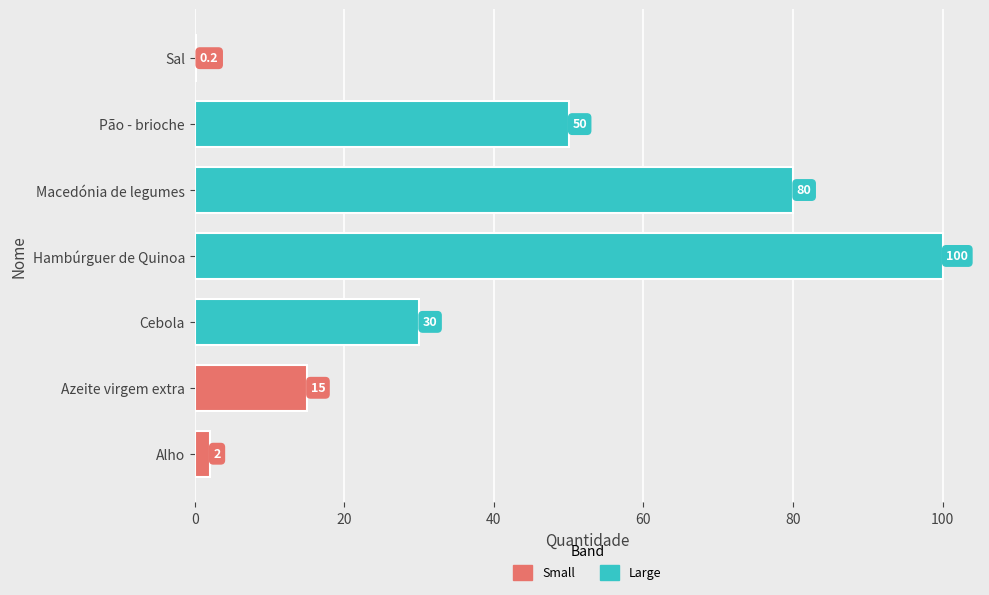

How many series are shown in this chart?

1